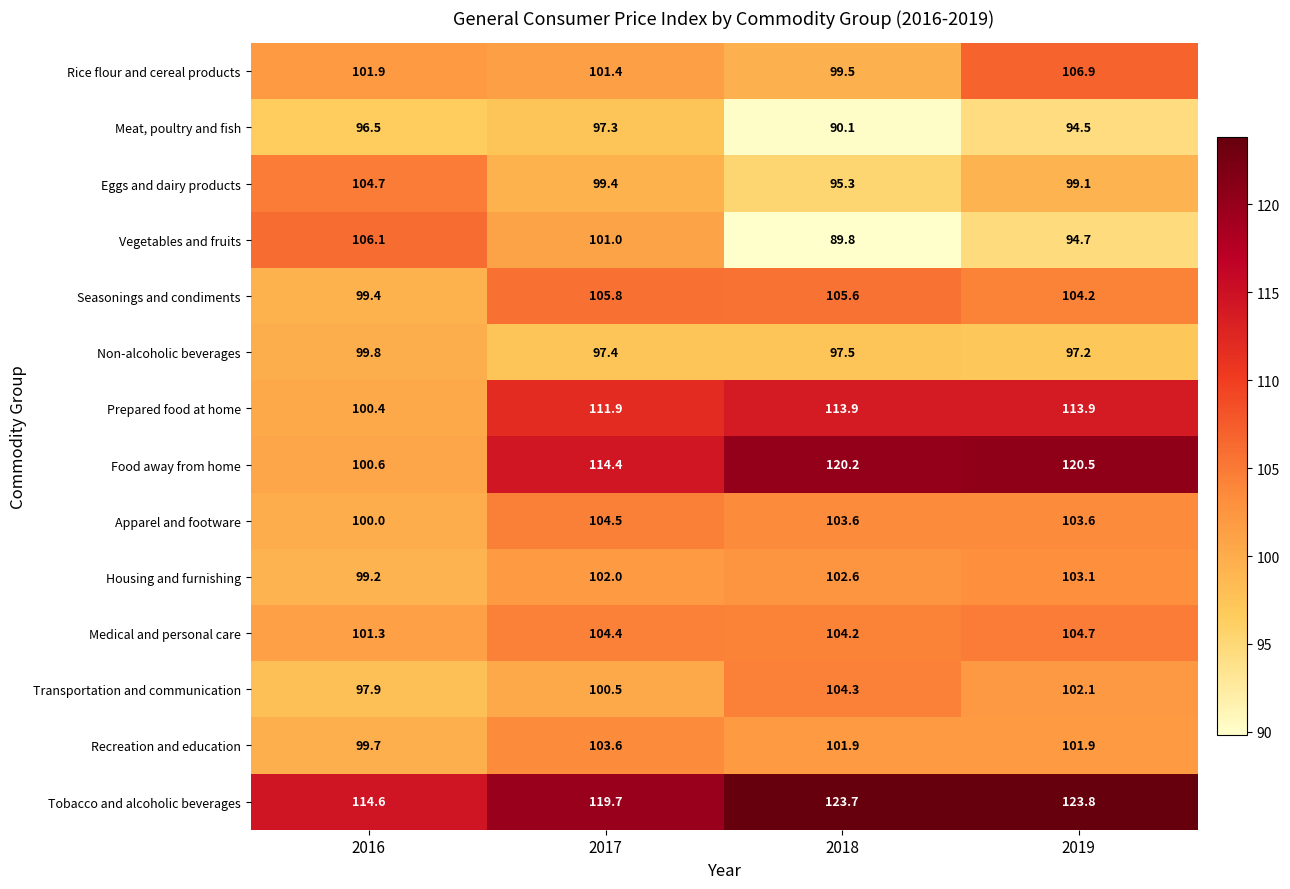

At 2018, list the series in order from largest to smallest.

Tobacco and alcoholic beverages, Food away from home, Prepared food at home, Seasonings and condiments, Transportation and communication, Medical and personal care, Apparel and footware, Housing and furnishing, Recreation and education, Rice flour and cereal products, Non-alcoholic beverages, Eggs and dairy products, Meat, poultry and fish, Vegetables and fruits